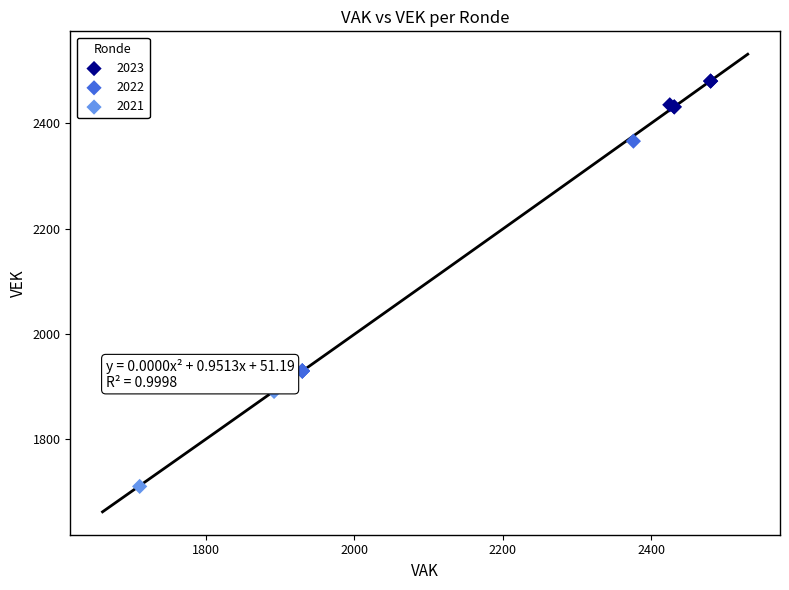

Which series reaches the maximum Y coordinate?

2023